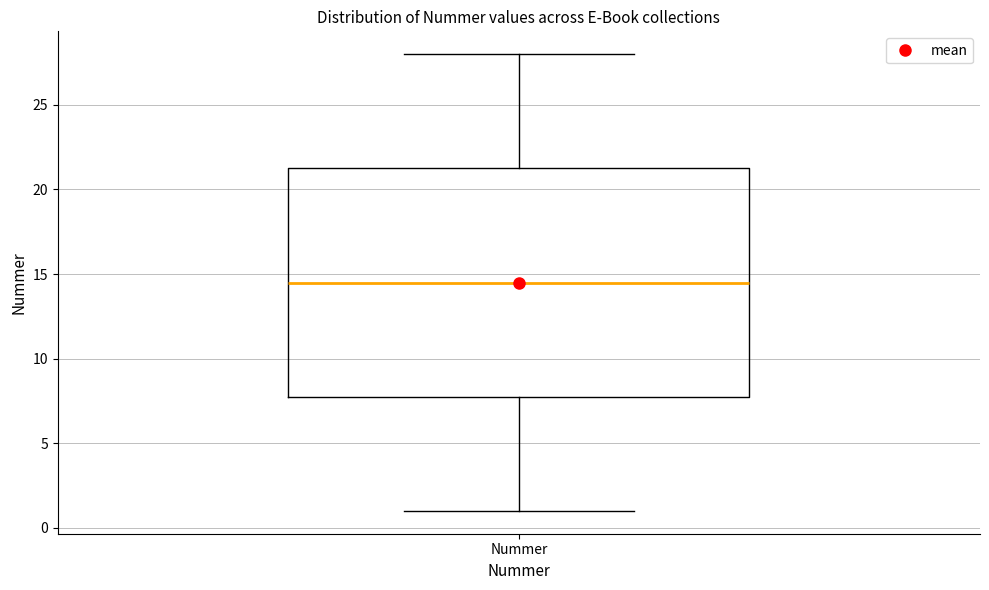

Transcribe this box plot: give where the median line is, the range the box spans, and where the two whiskers end, as read against the y-axis. The values are not printed on the chart, so give them approximately, as read against the axis.

median 14.5, box 8.0 to 21.5, whiskers 1.0 to 28.0